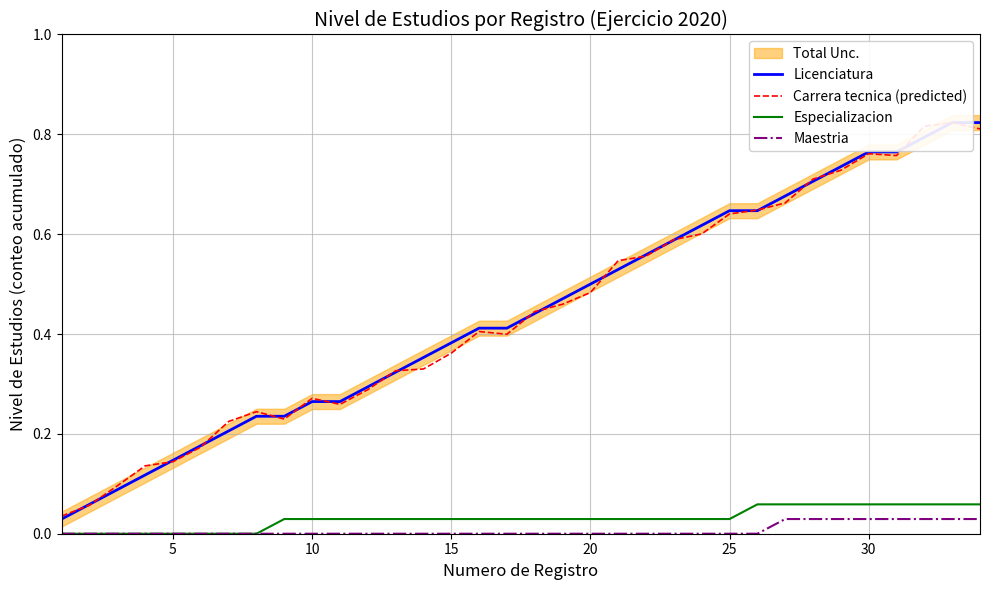

Which series has the largest range (max minus min)?

Licenciatura